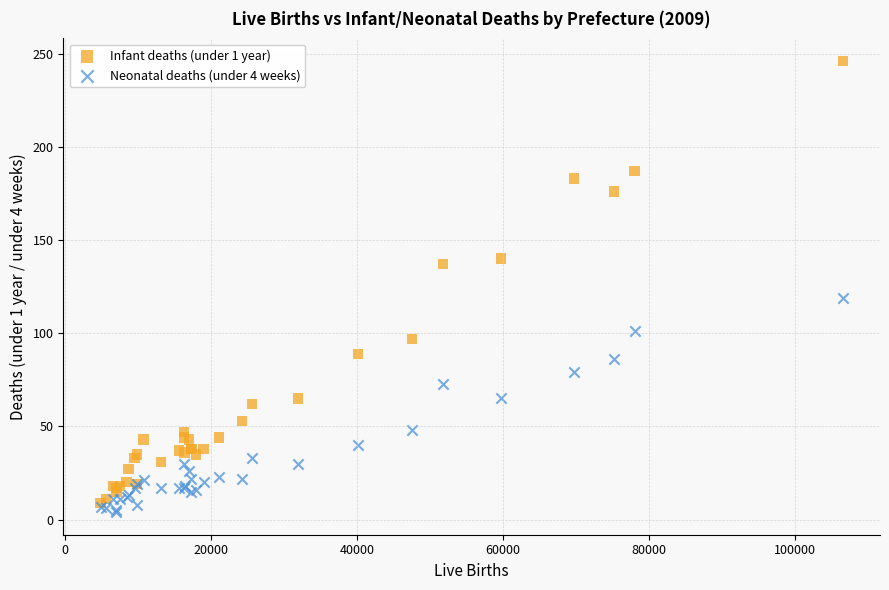

Across all series, what Y value is closest to 125?

119